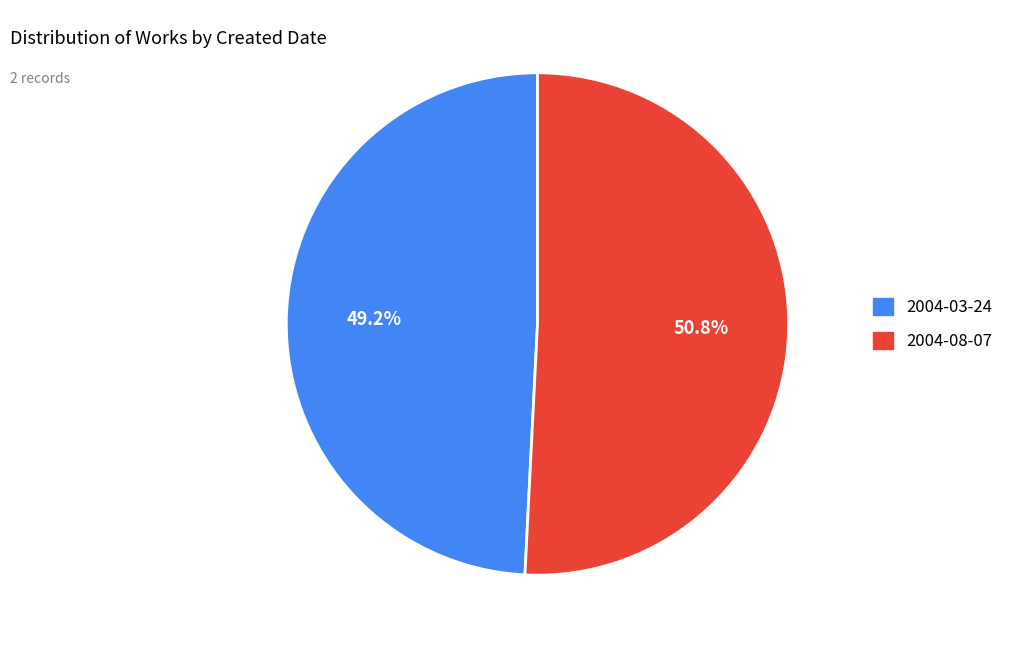

To the nearest percent, what is the combined percentage of 2004-03-24 and 2004-08-07?

100%